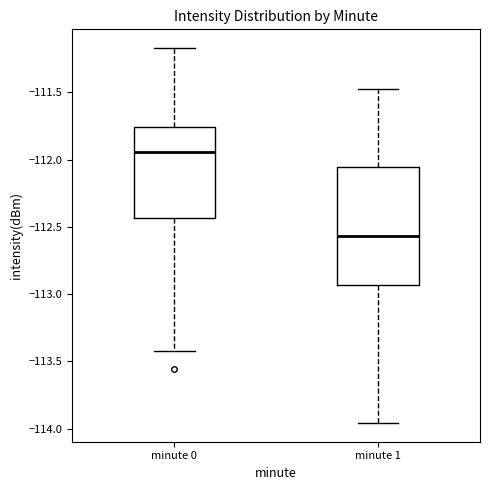

Which box has the lowest median line?

minute 1